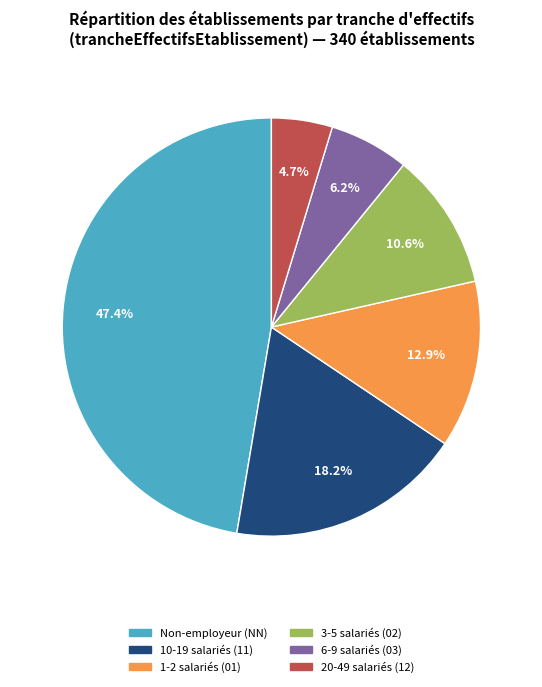

Does any single category account for the majority?

No